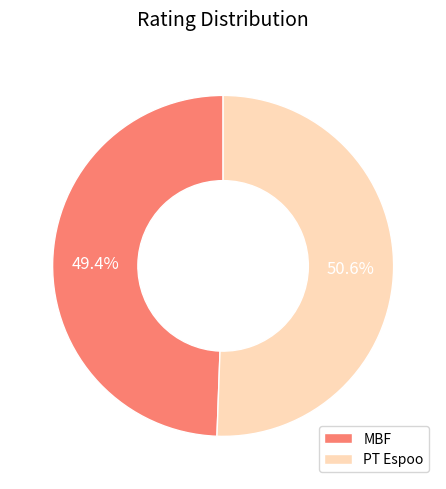

The MBF slice represents 49% of the pie. True or false?

True